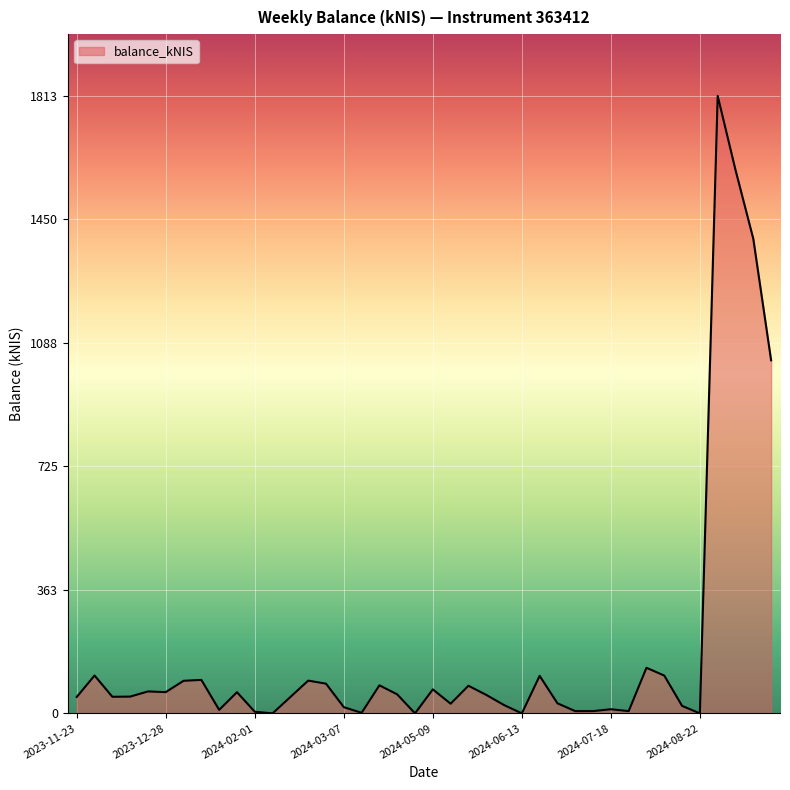

What is the difference between the maximum and minimum values?

1813.0